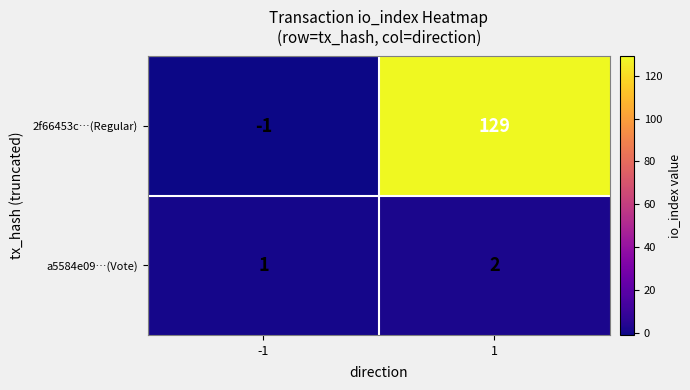

What is the sum of the a5584e09…(Vote) values at -1 and 1?

3